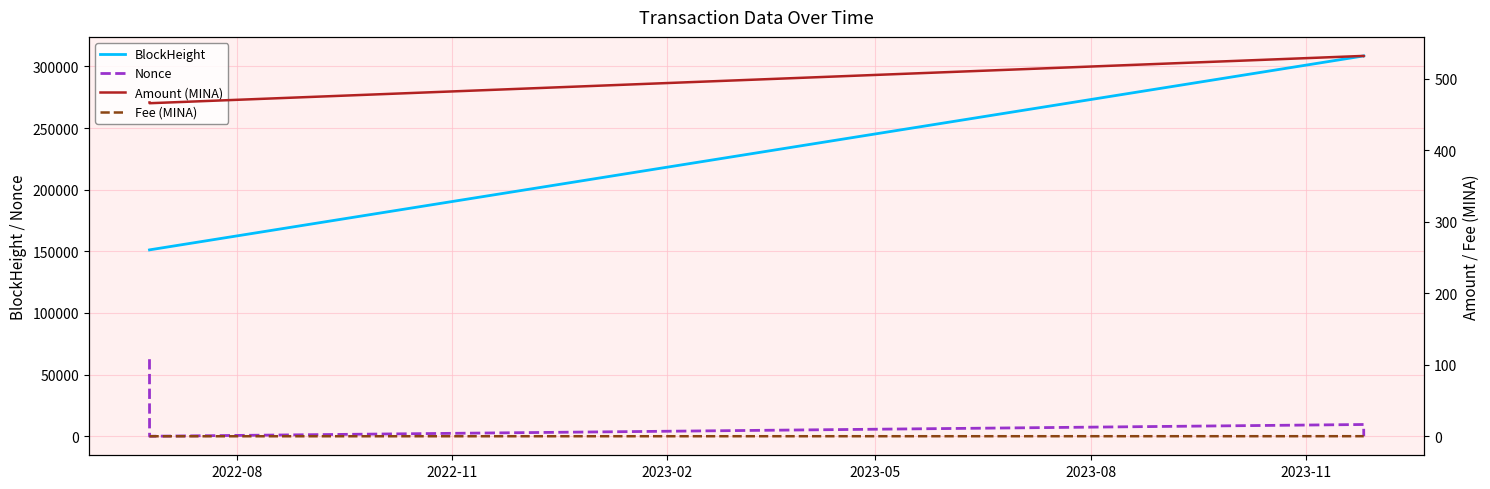

What is the lowest value of the BlockHeight series?

151182